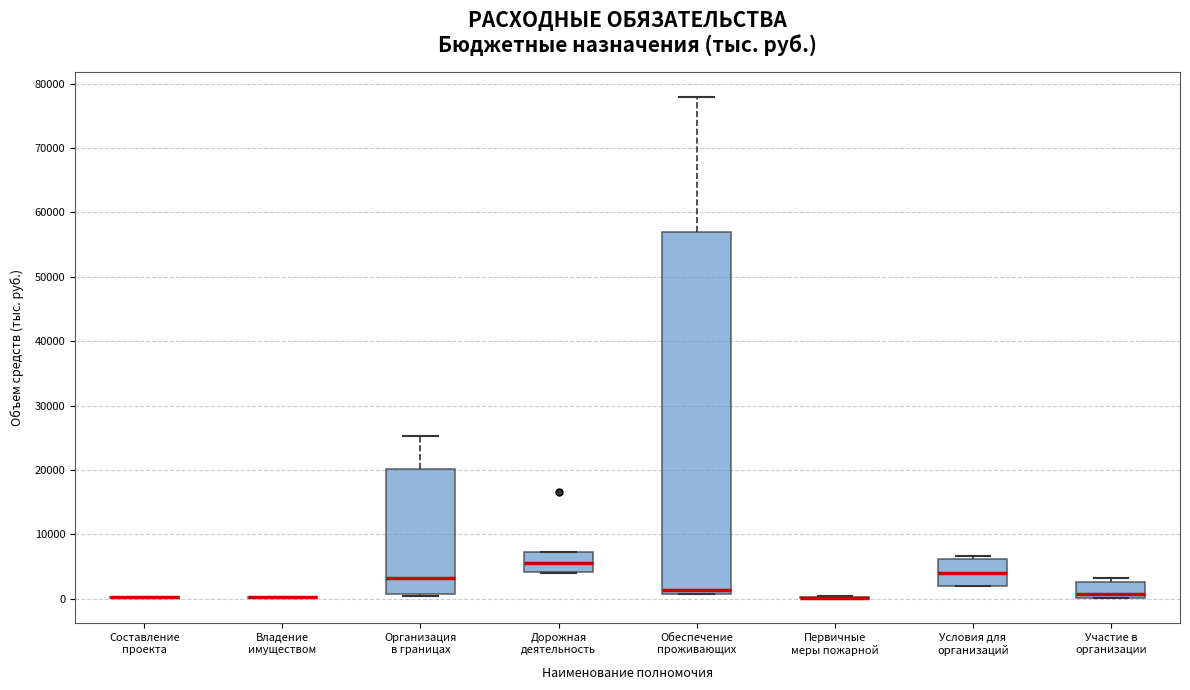

Reading left to right, read every box against the y-axis: the position of its median line, the range the box covers, and the ends of its whiskers. The values are not printed on the chart, so give them approximately, as read against the axis.

Составление проекта: box collapsed to a line at 0, whiskers 0 to 0
Владение имуществом: box collapsed to a line at 0, whiskers 0 to 0
Организация в границах: median 3000, box 1000 to 20000, whiskers 1000 to 25000
Дорожная деятельность: median 5000, box 4000 to 7000, whiskers 4000 to 7000
Обеспечение проживающих: median 1000 (just above the box's lower edge), box 1000 to 57000, whiskers 1000 to 78000
Первичные меры пожарной: box collapsed to a line at 0, whiskers 0 to 0
Условия для организаций: median 4000, box 2000 to 6000, whiskers 2000 to 7000
Участие в организации: median 1000, box 0 to 3000, whiskers 0 to 3000 (just above the box's upper edge)